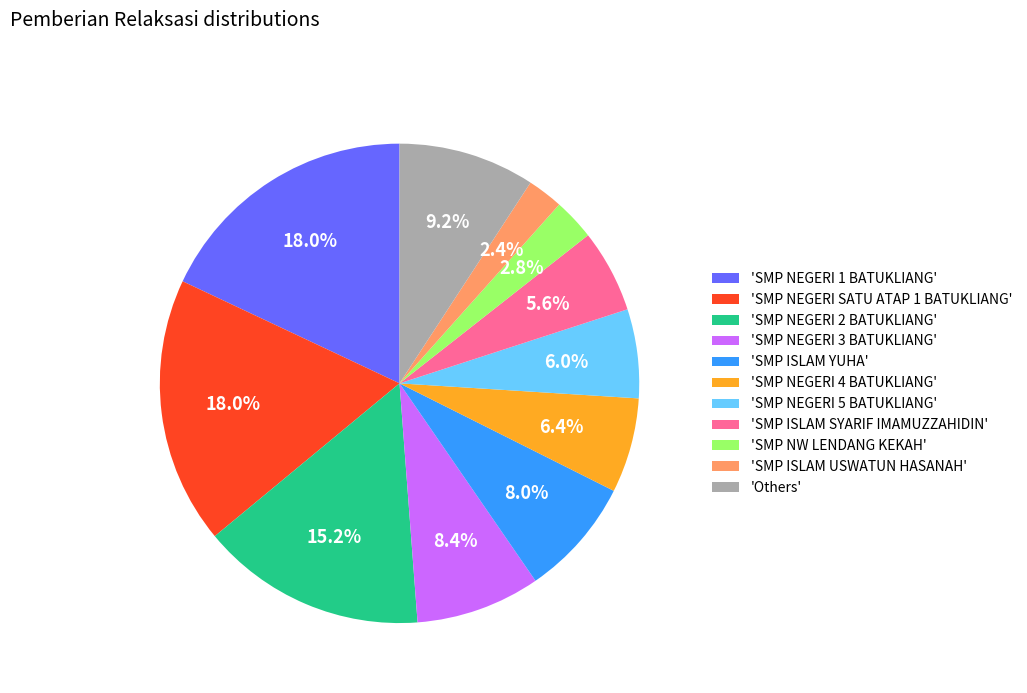

Does any single category account for the majority?

No